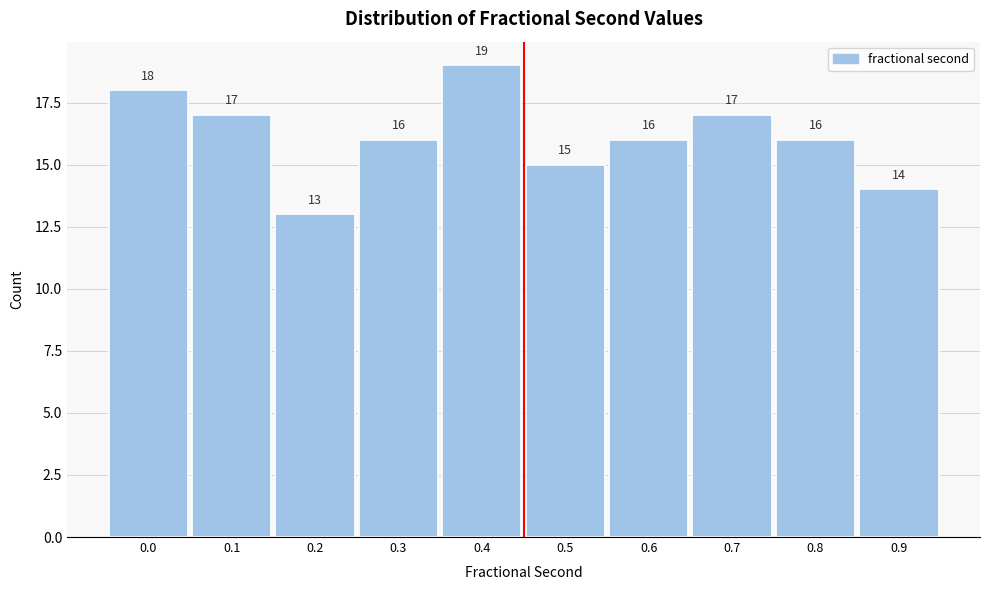

Reading left to right, list all the values displayed in this chart.

0.0=18	0.1=17	0.2=13	0.3=16	0.4=19	0.5=15	0.6=16	0.7=17	0.8=16	0.9=14